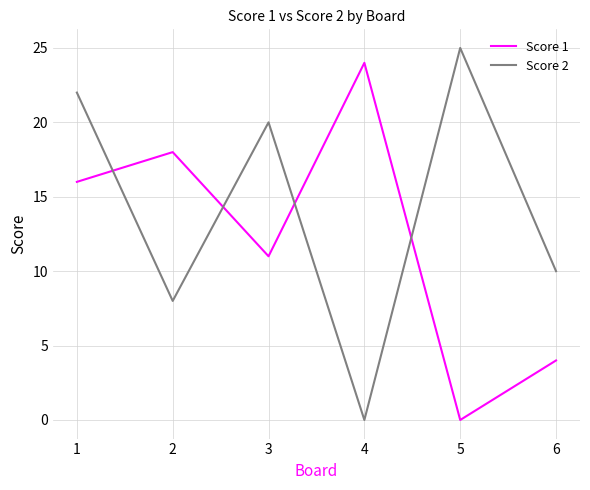

Which series has the largest total across all categories?

Score 2